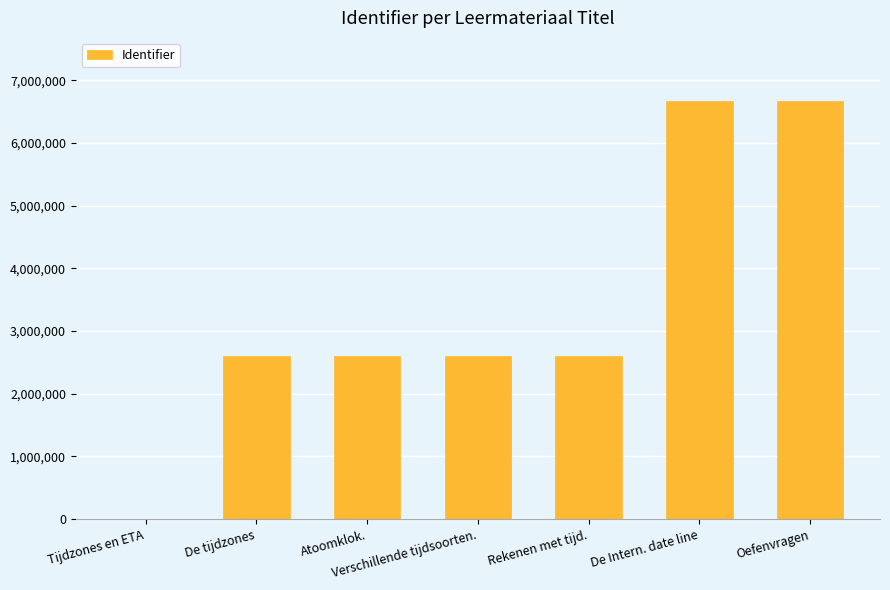

Are the bars grouped side by side (vs. stacked)?

No